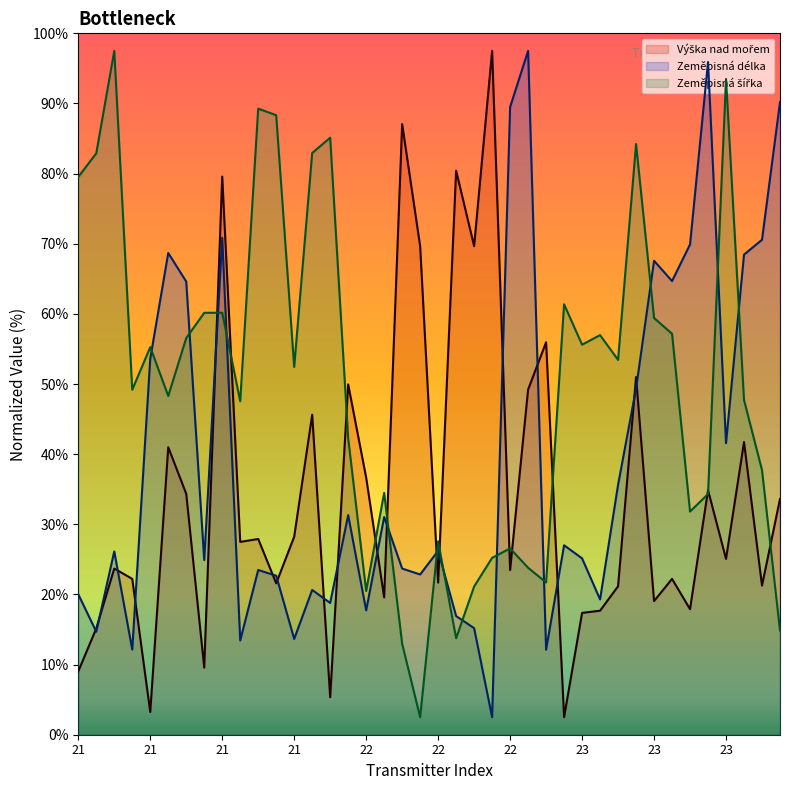

The value of Zeměpisná délka at 23 is 46.6. True or false?

False